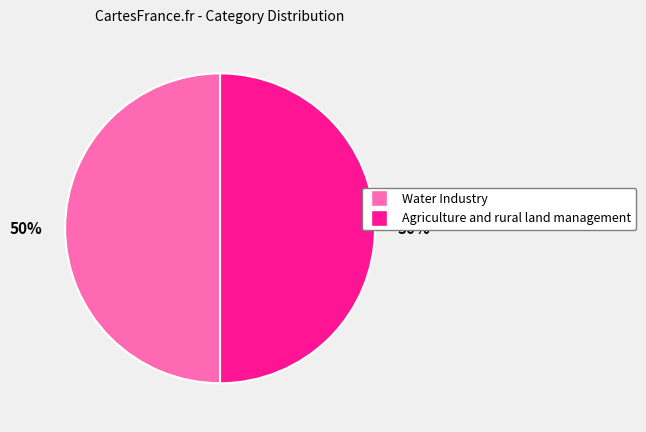

True or false: Water Industry accounts for 60% of the total.

False